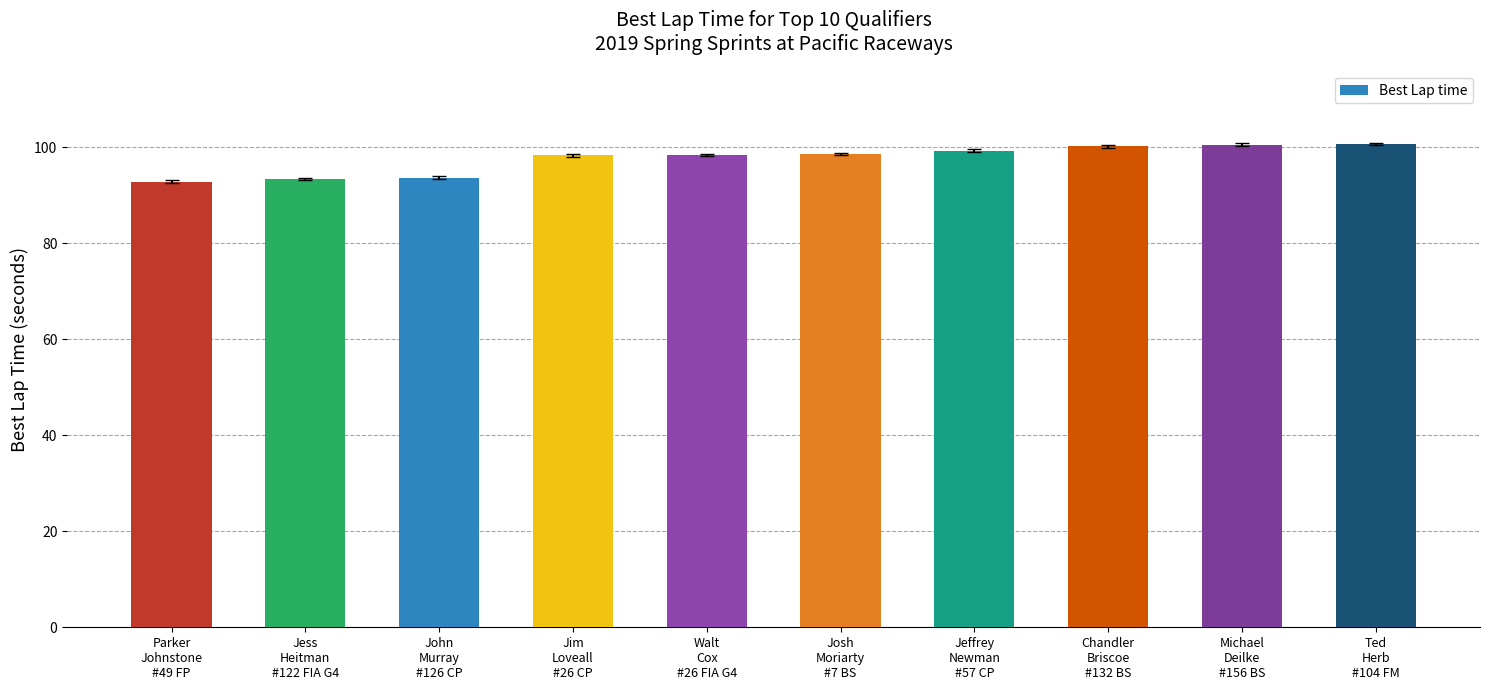

What is the approximate value at Jim
Loveall
#26 CP?

98.3